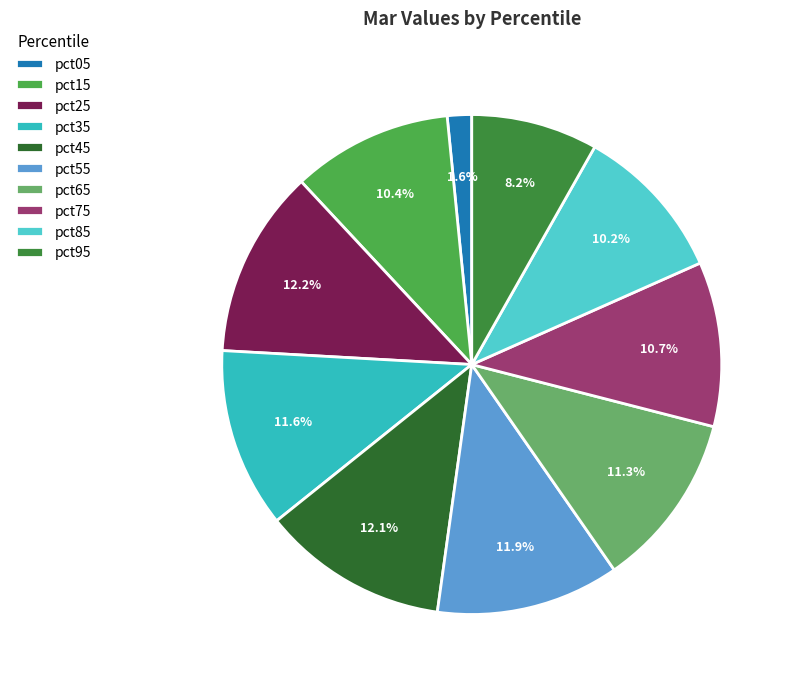

How many segments does this pie chart have?

10